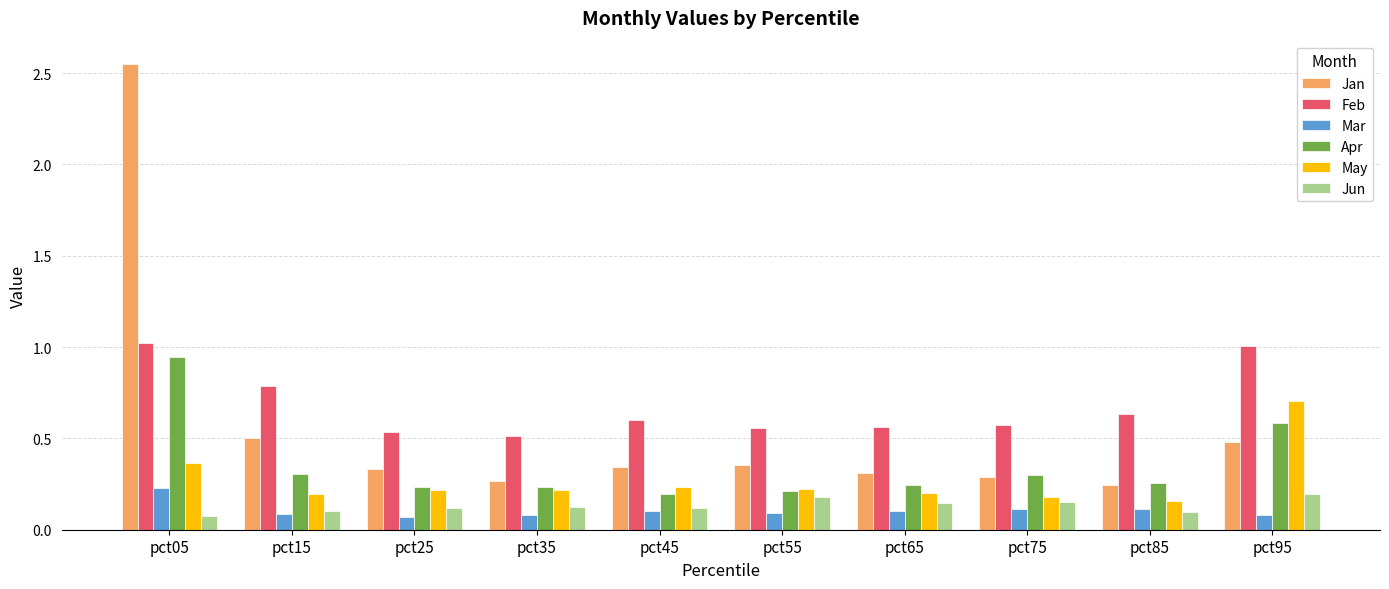

Which category has the highest value in the Jan series?

pct05